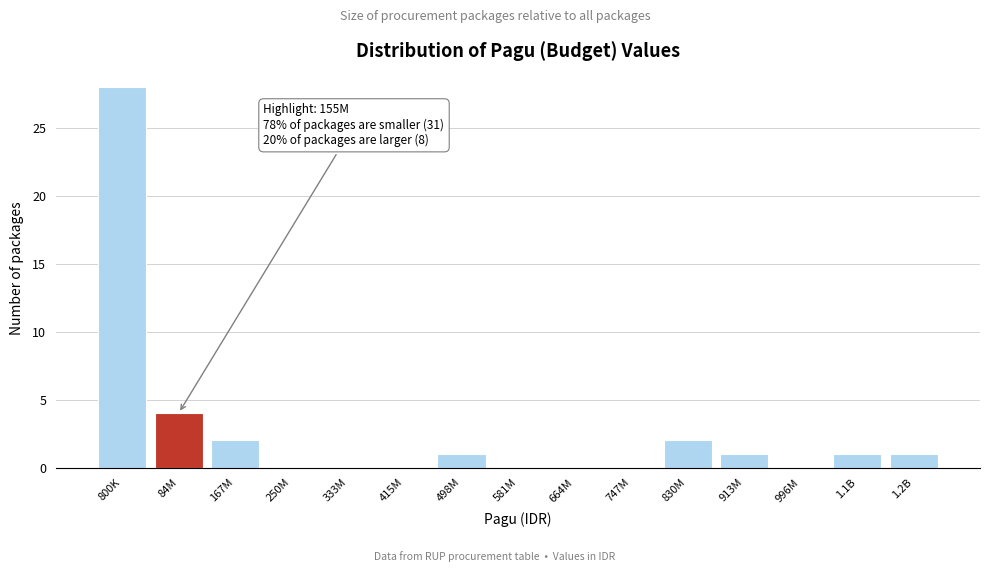

Reading right to left, what are all the values shown in this chart?

1.2B=1	1.1B=1	996M=0	913M=1	830M=2	747M=0	664M=0	581M=0	498M=1	415M=0	333M=0	250M=0	167M=2	84M=4	800K=28